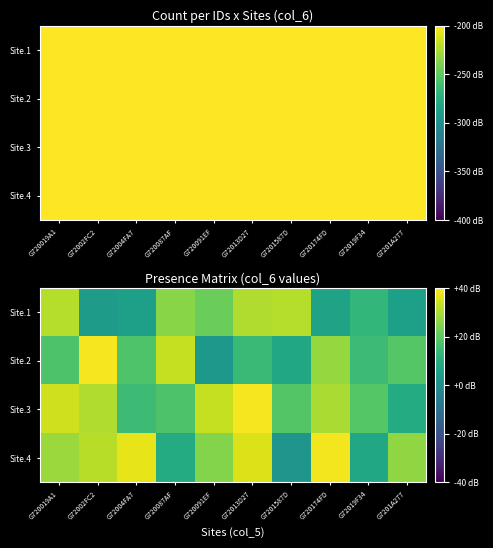

List the labels in order of Site.4 value, largest first.

G720174FD, G72004FA7, G72013D27, G72002FC2, G720019A1, G7201A277, G720091EF, G720087AF, G72019F34, G7201587D